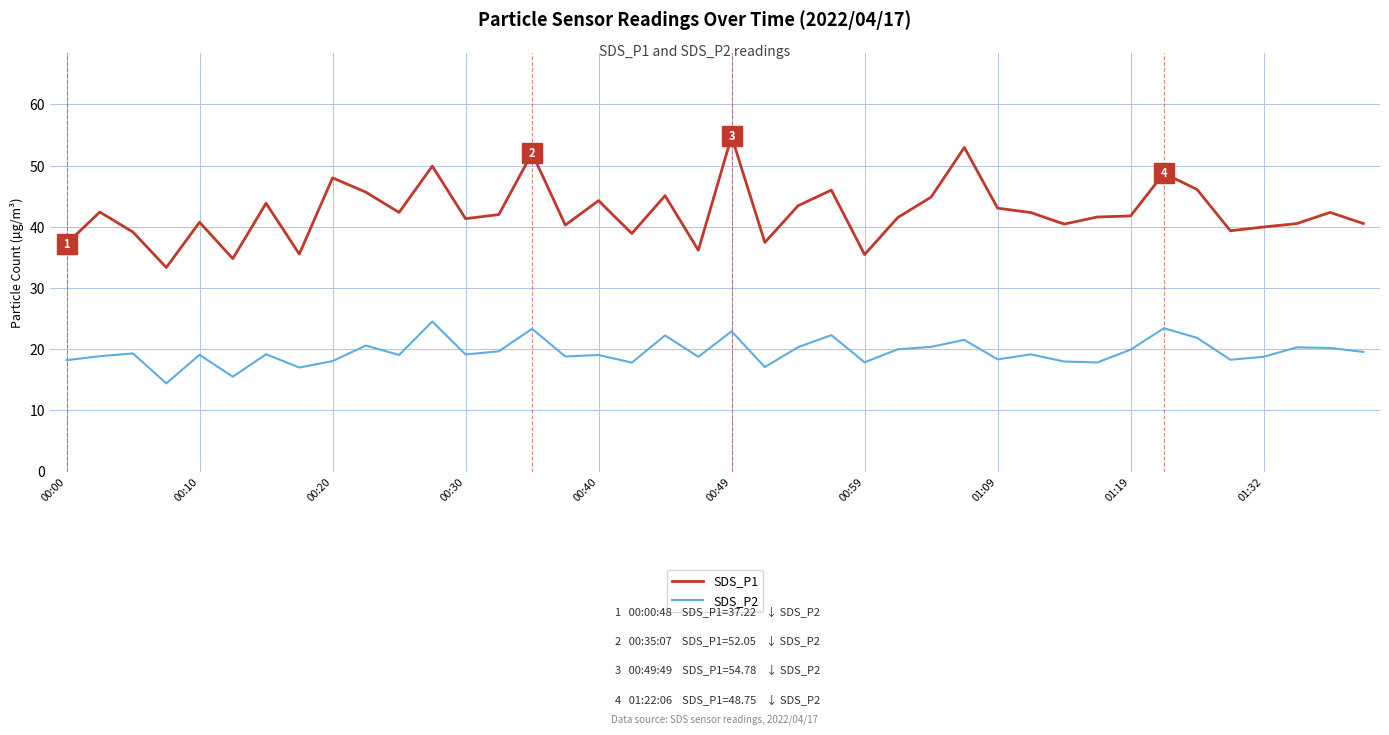

True or false: SDS_P2 and SDS_P1 cross at least once.

False